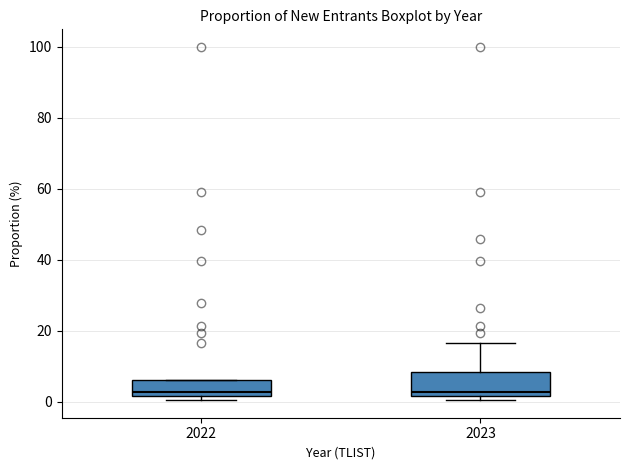

Comparing the boxes themselves (not the whiskers), which one is the tallest?

2023